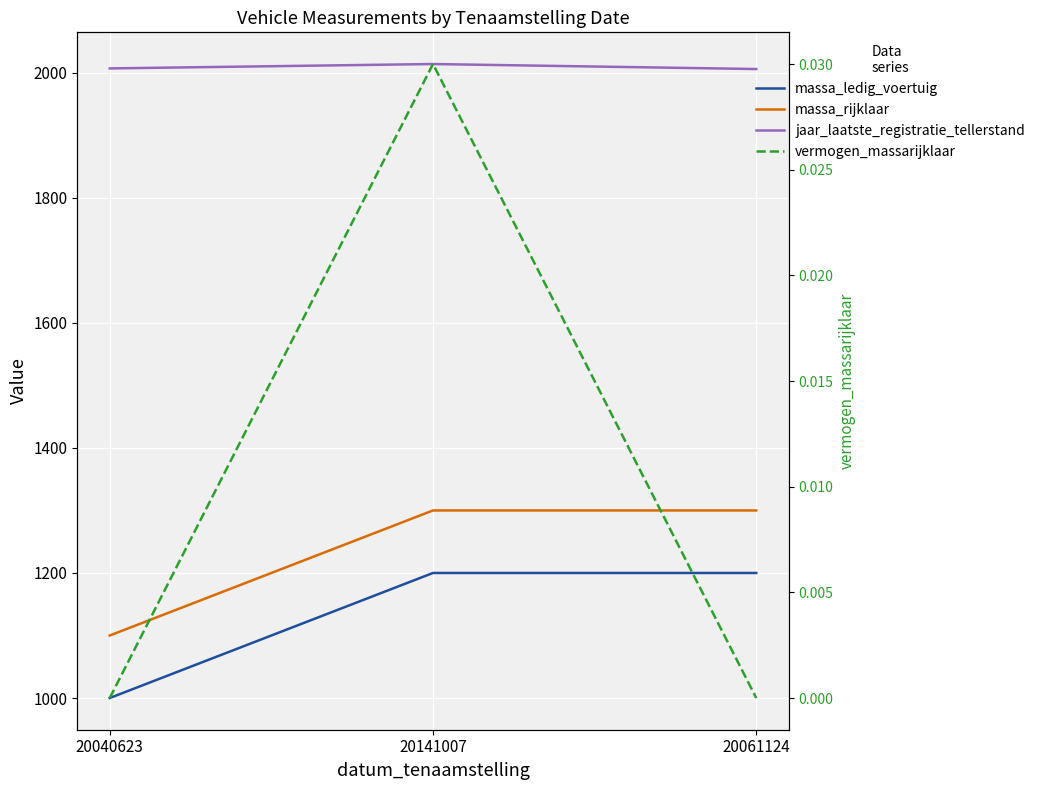

At how many categories does at least one series exceed 1009?

3